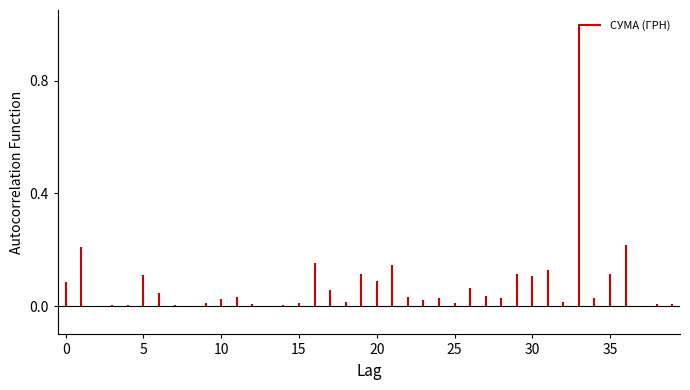

How many series are shown in this chart?

1